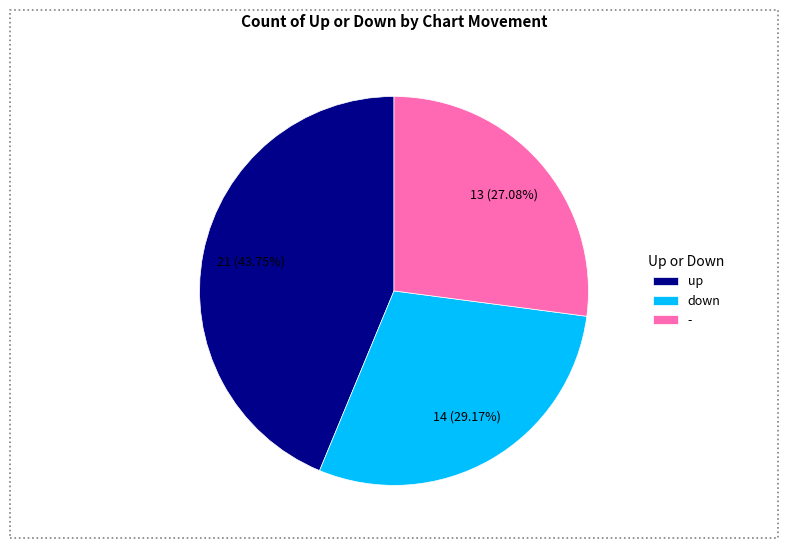

Is there any slice that represents more than half of the pie?

No